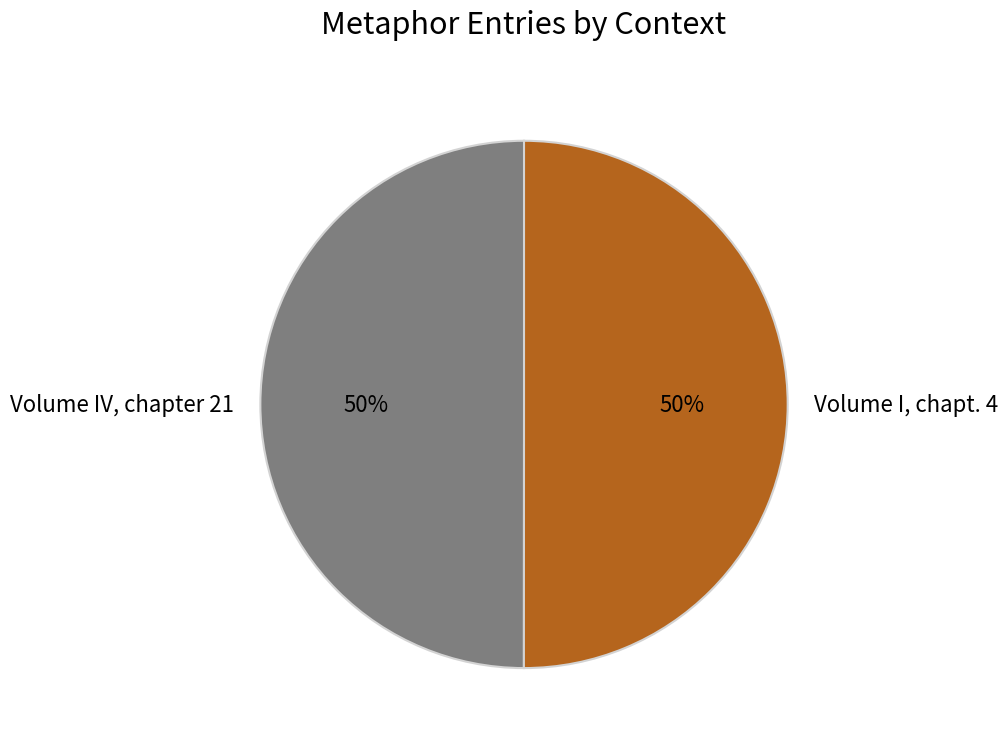

To the nearest percent, what is the average slice percentage?

50%